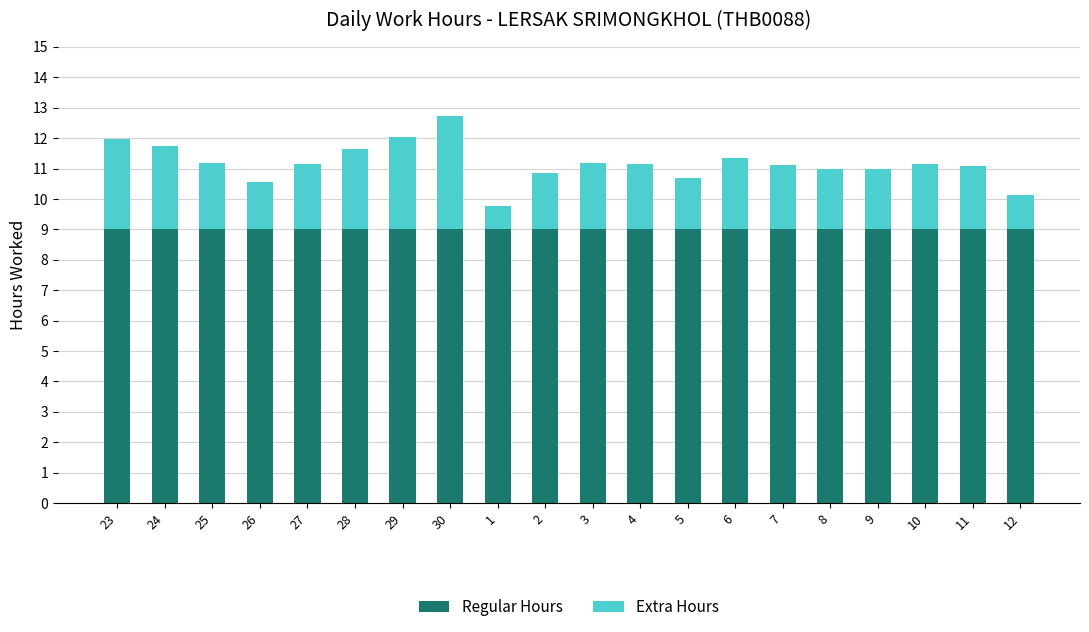

At which category is the sum across all series the highest?

30